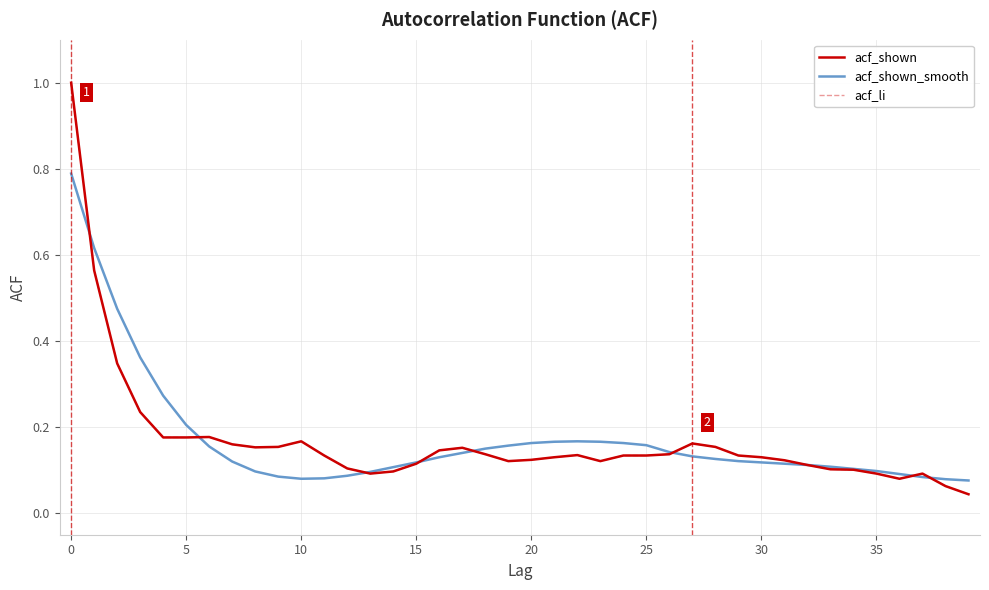

What is the difference between the maximum and minimum values in the acf_shown series?

1.0